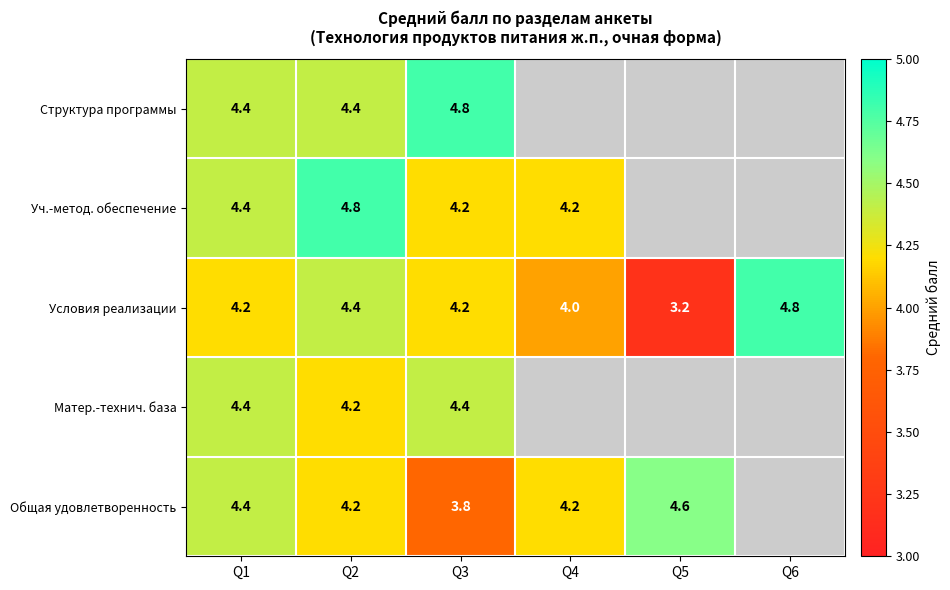

How many distinct data groups are displayed?

5